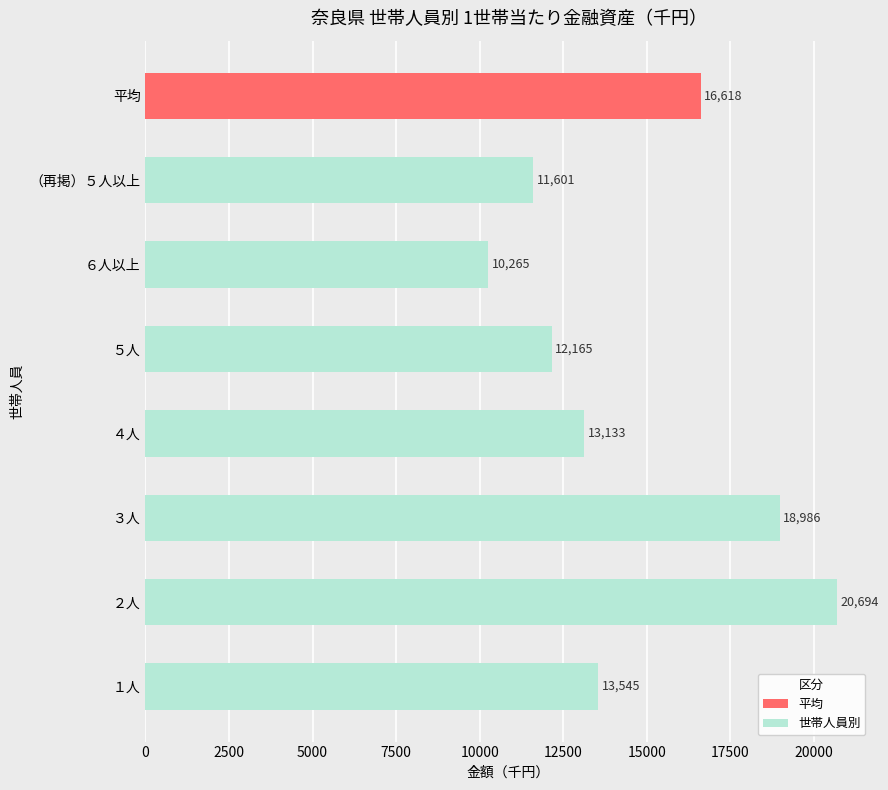

Reading bottom to top, what are all the values shown in this chart?

13545	20694	18986	13133	12165	10265	11601	16618